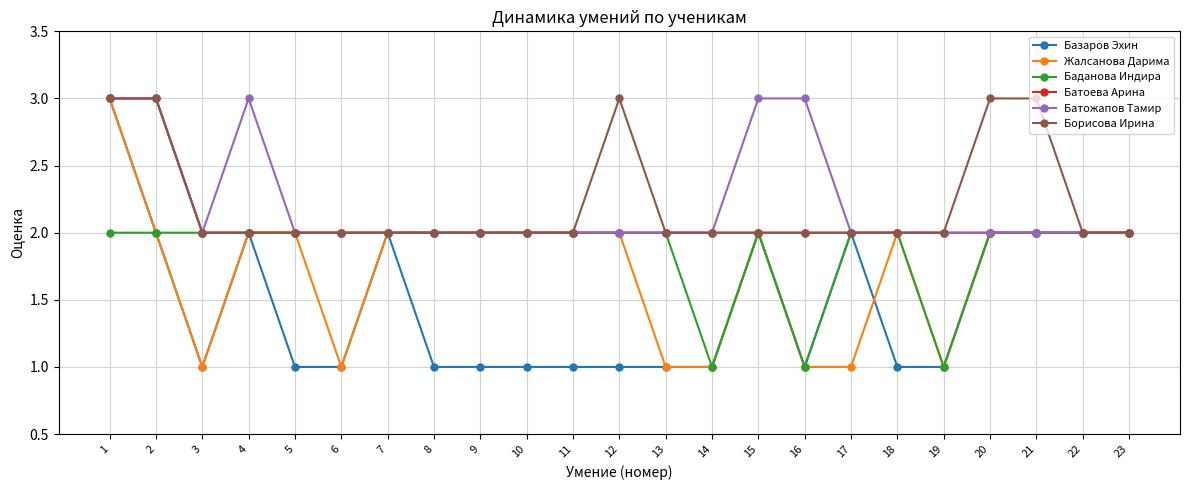

Reading left to right, extract all data points from this chart.

Базаров Эхин: 1=3	2=2	3=1	4=2	5=1	6=1	7=2	8=1	9=1	10=1	11=1	12=1	13=1	14=1	15=2	16=1	17=2	18=1	19=1	20=2	21=2	22=2	23=2
Жалсанова Дарима: 1=3	2=2	3=1	4=2	5=2	6=1	7=2	8=2	9=2	10=2	11=2	12=2	13=1	14=1	15=2	16=1	17=1	18=2	19=1	20=2	21=2	22=2	23=2
Баданова Индира: 1=2	2=2	3=2	4=2	5=2	6=2	7=2	8=2	9=2	10=2	11=2	12=2	13=2	14=1	15=2	16=1	17=2	18=2	19=1	20=2	21=2	22=2	23=2
Батоева Арина: 1=3	2=3	3=2	4=2	5=2	6=2	7=2	8=2	9=2	10=2	11=2	12=2	13=2	14=2	15=2	16=2	17=2	18=2	19=2	20=2	21=2	22=2	23=2
Батожапов Тамир: 1=3	2=3	3=2	4=3	5=2	6=2	7=2	8=2	9=2	10=2	11=2	12=2	13=2	14=2	15=3	16=3	17=2	18=2	19=2	20=2	21=2	22=2	23=2
Борисова Ирина: 1=3	2=3	3=2	4=2	5=2	6=2	7=2	8=2	9=2	10=2	11=2	12=3	13=2	14=2	15=2	16=2	17=2	18=2	19=2	20=3	21=3	22=2	23=2